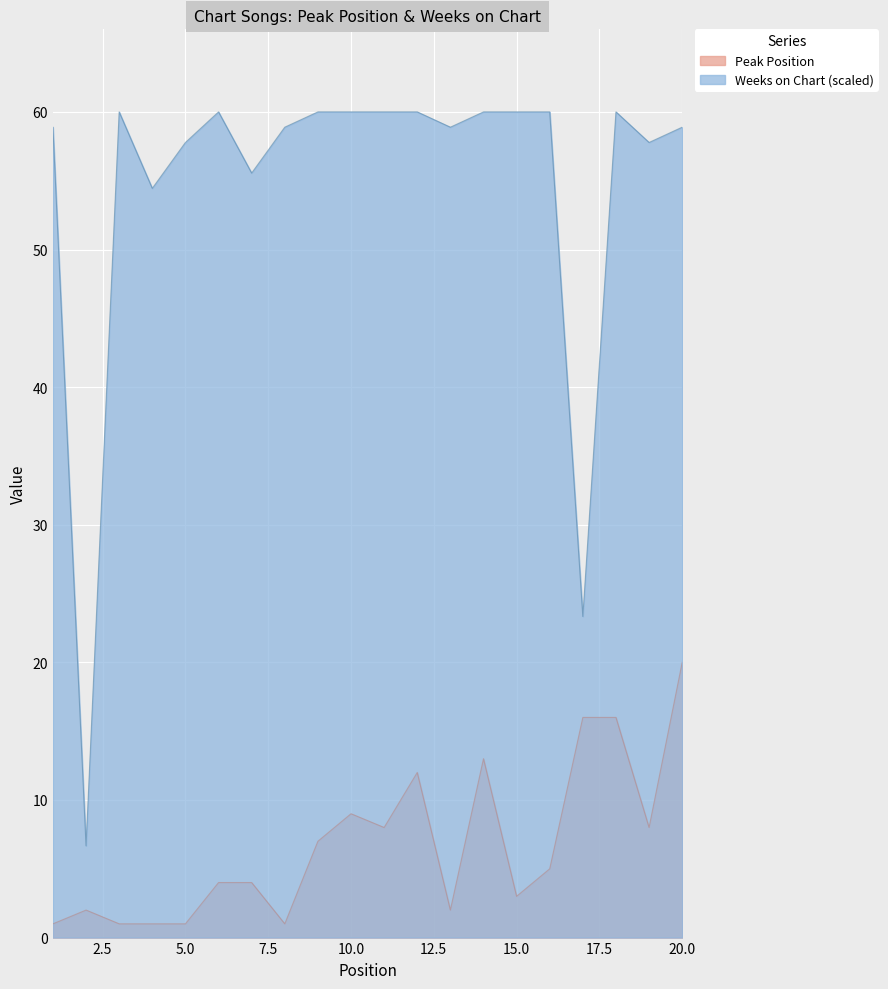

What is the difference between the maximum and minimum values in the Weeks on Chart series?

53.3